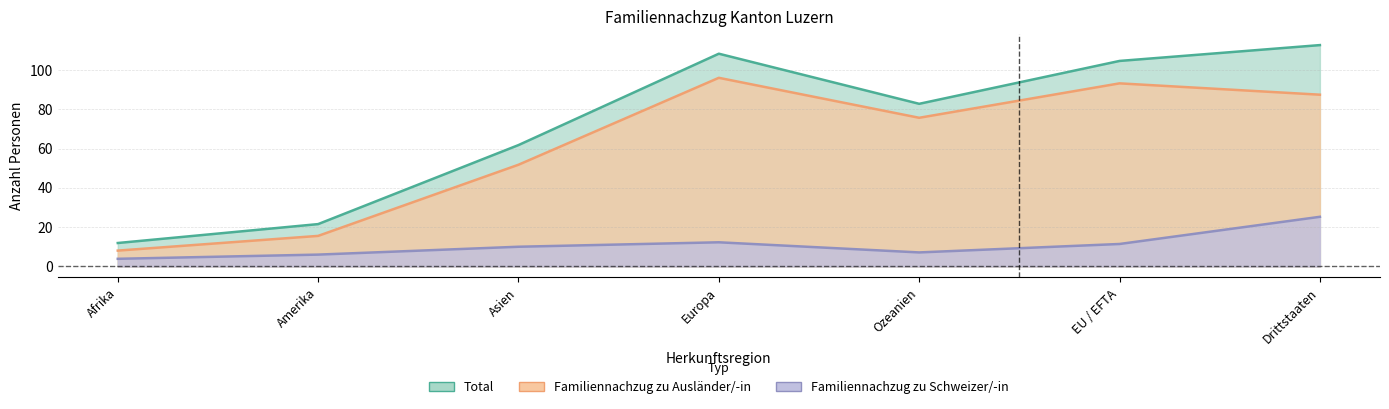

At which label does Ehepartner/-innen (Schweizer) first exceed 6?

Asien